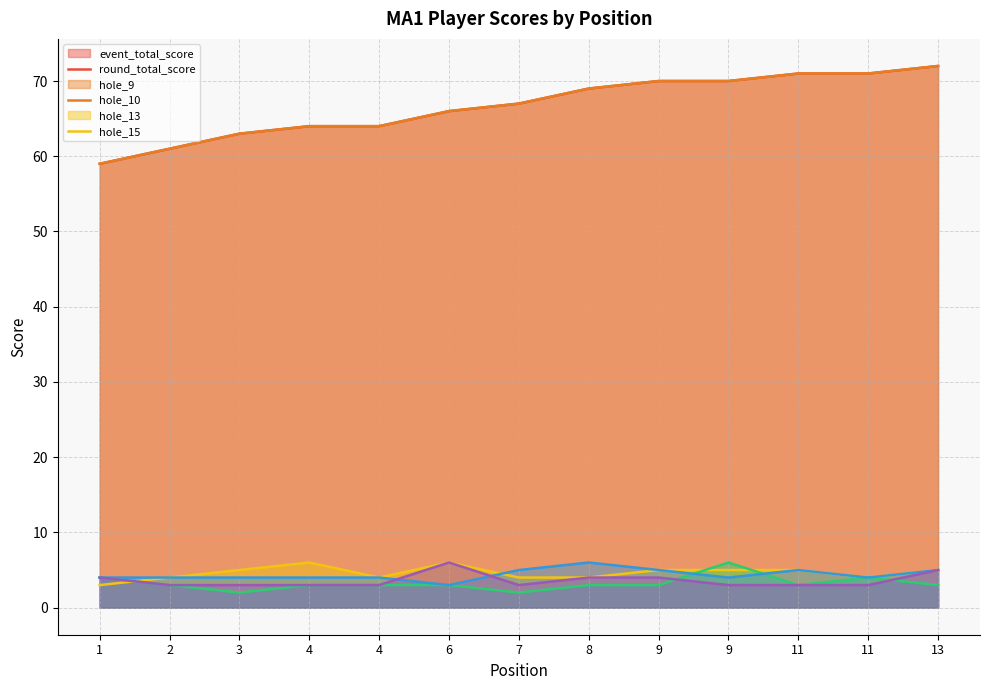

True or false: event_total_score and hole_9 intersect in this chart.

False